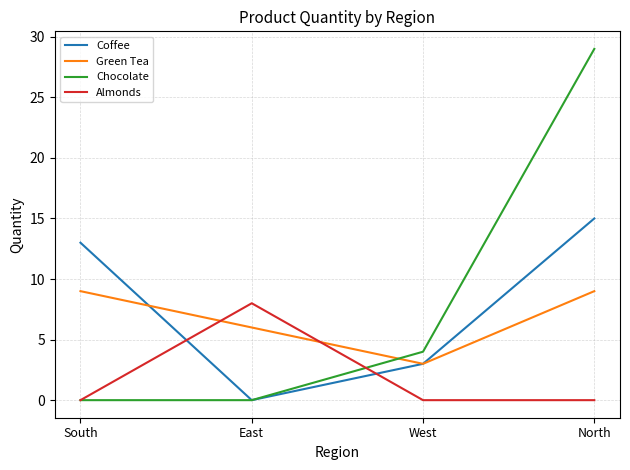

What position from the left is South?

1